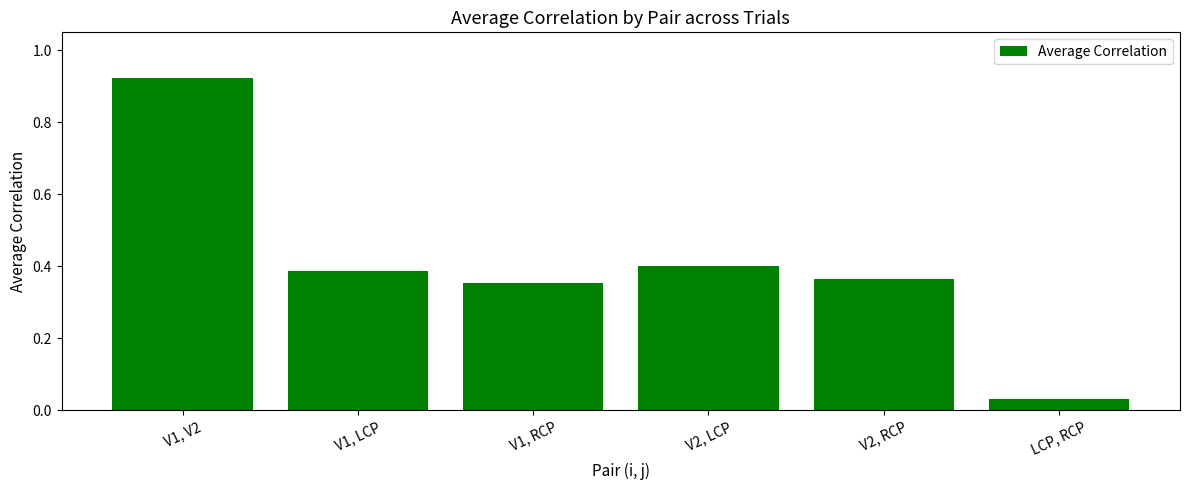

What is the sum of all values?

2.5